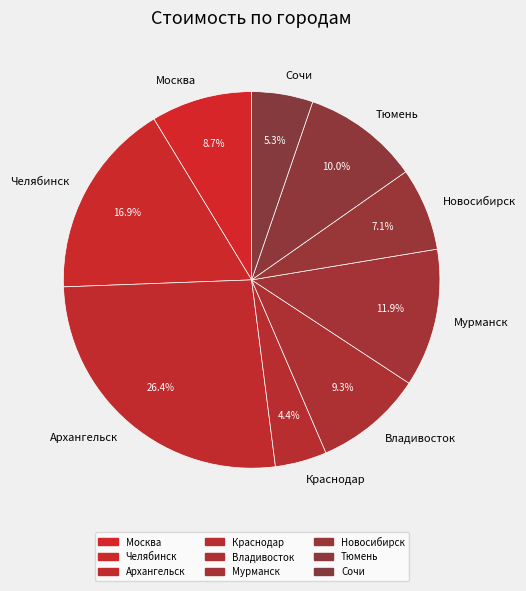

Does any single category account for the majority?

No